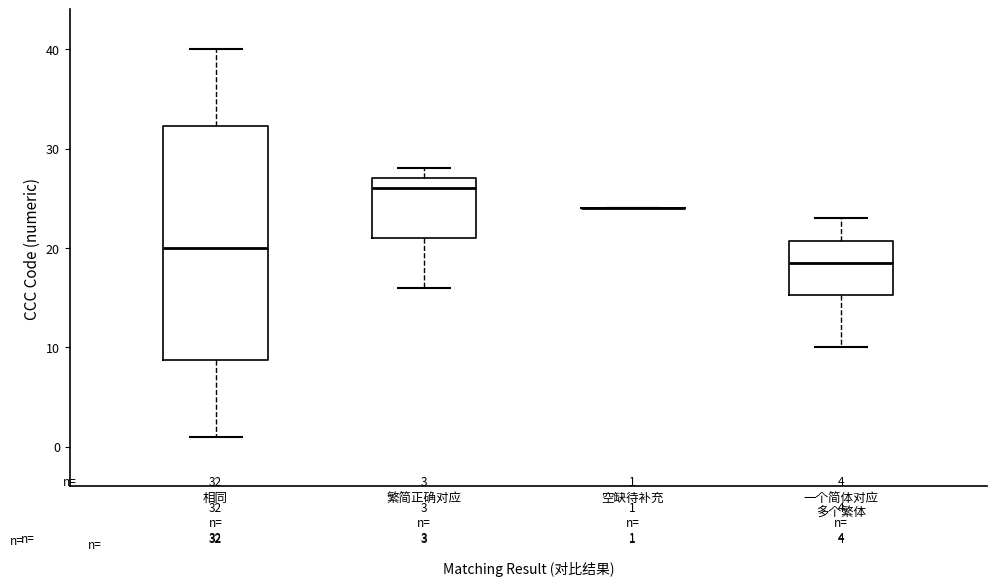

Which box is the tallest, from its lower edge to its upper edge?

相同